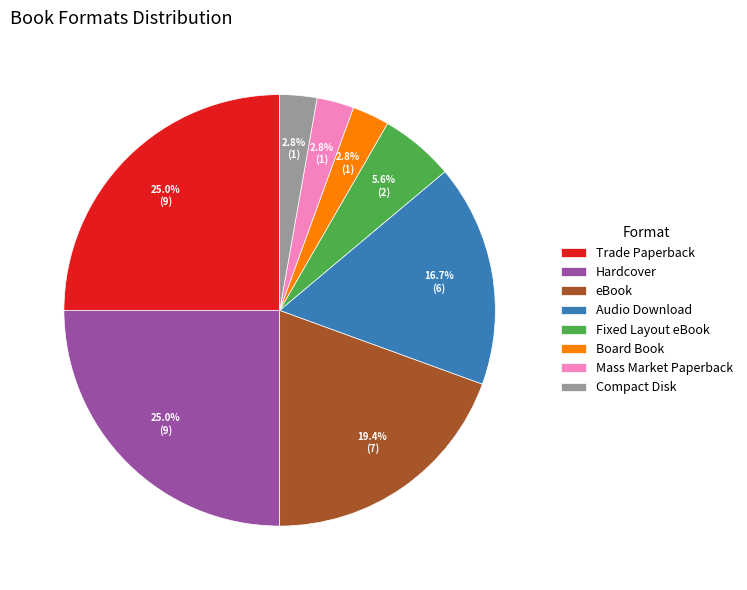

What percentage is the Compact Disk slice, to the nearest percent?

3%